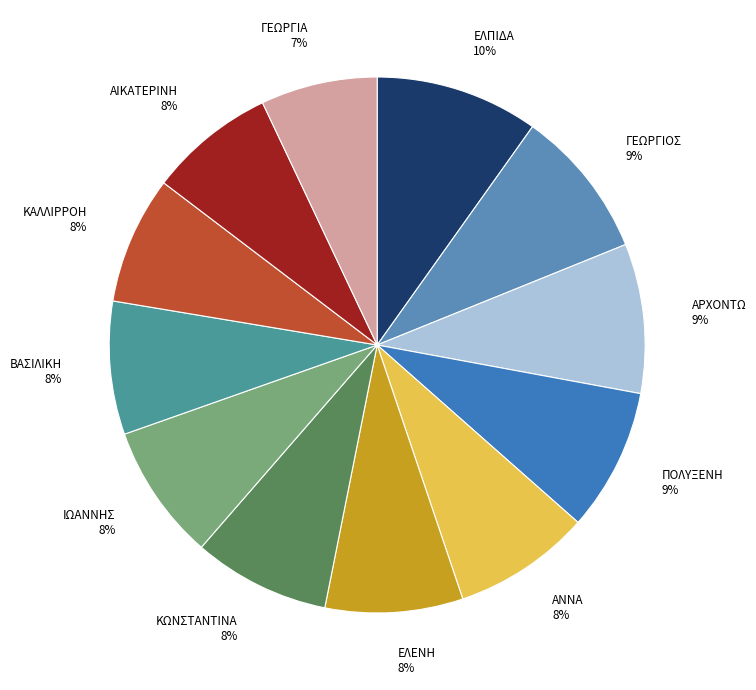

How many segments does this pie chart have?

12